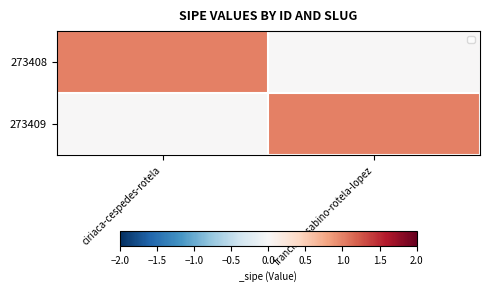

How many series are shown in this chart?

2